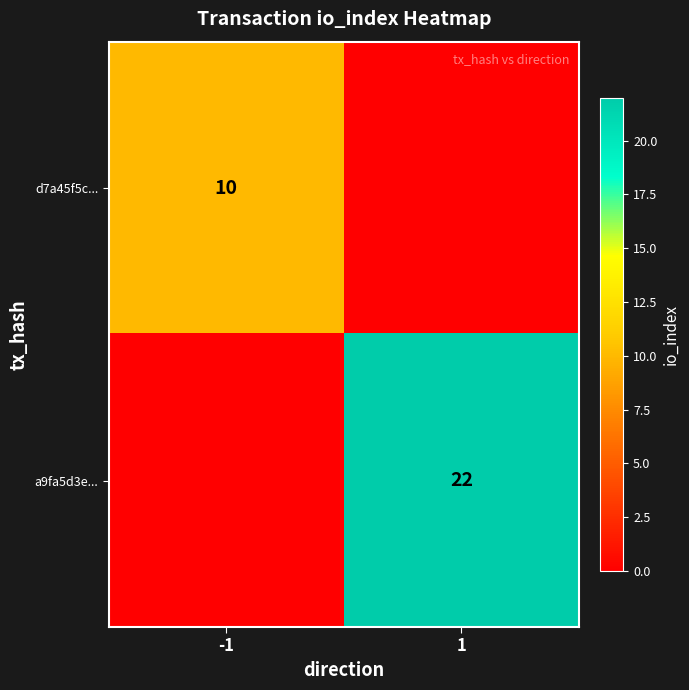

Is the value of d7a45f5c... at -1 greater than the value of a9fa5d3e... at 1?

No